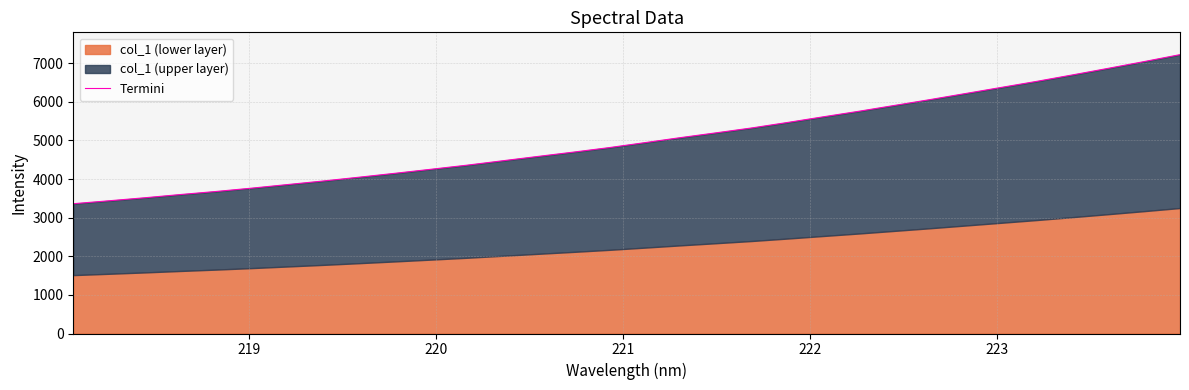

What is the greatest value displayed?

7224.2